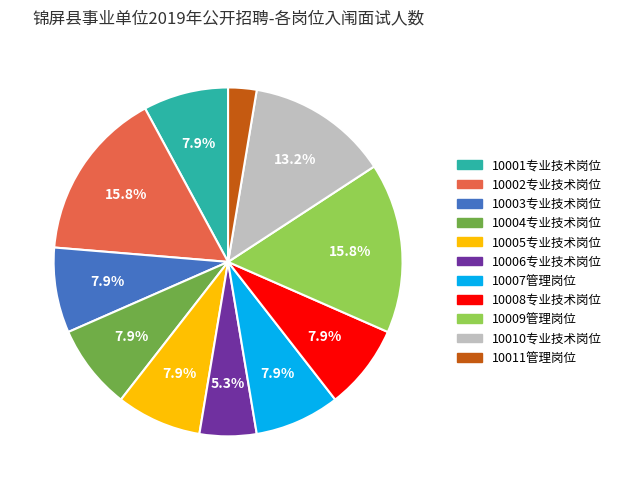

To the nearest percent, what is the average slice percentage?

9%